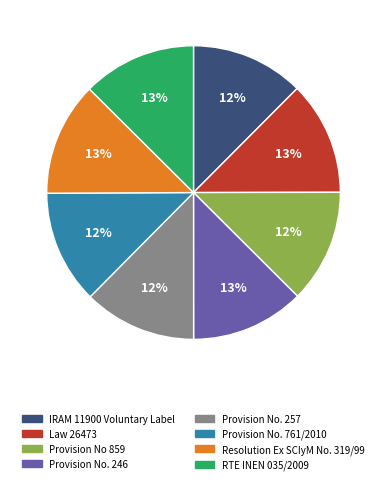

To the nearest percent, what portion does Provision No. 761/2010 represent?

12%